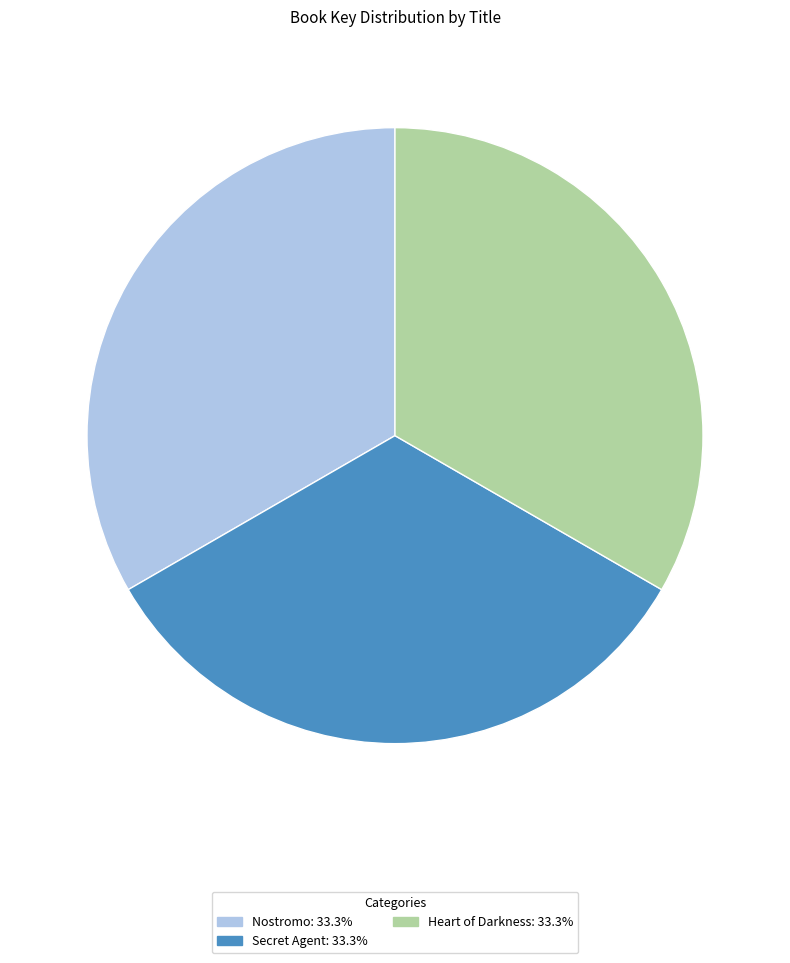

Is Heart of Darkness the majority of the pie?

No